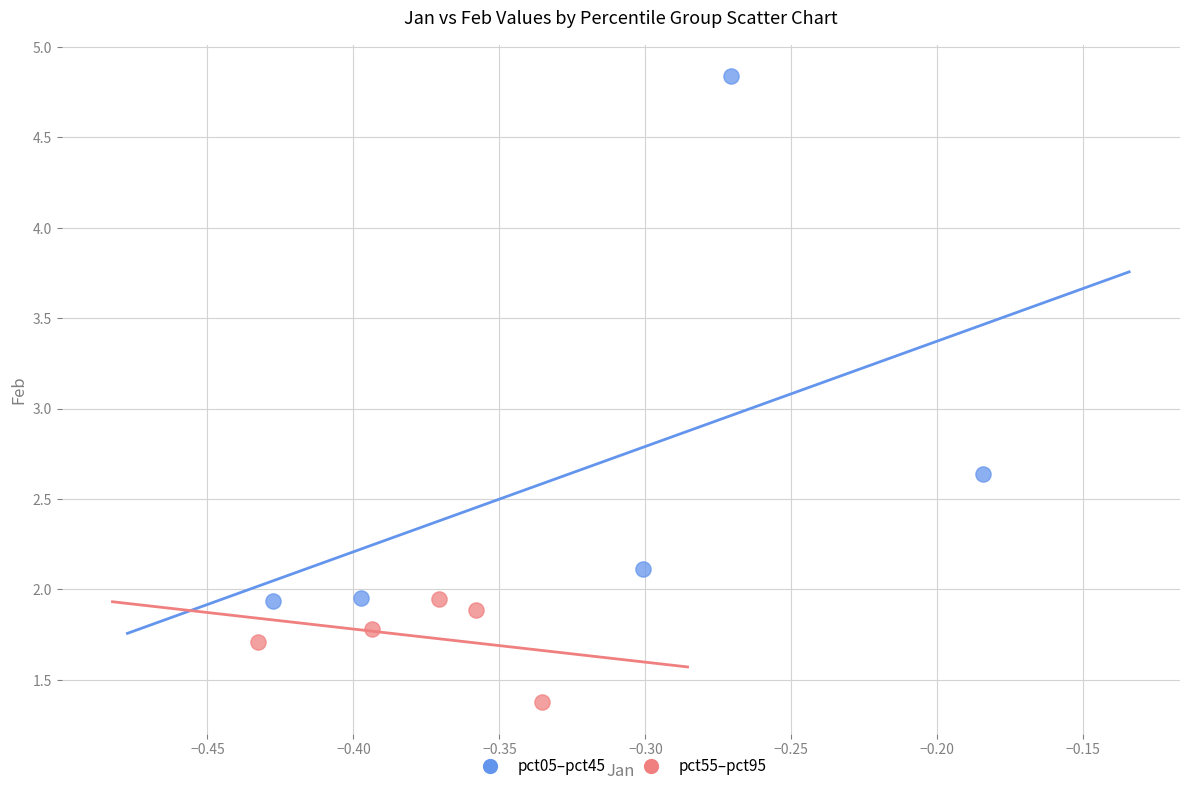

Which series has the widest spread of Y values?

pct05–pct45